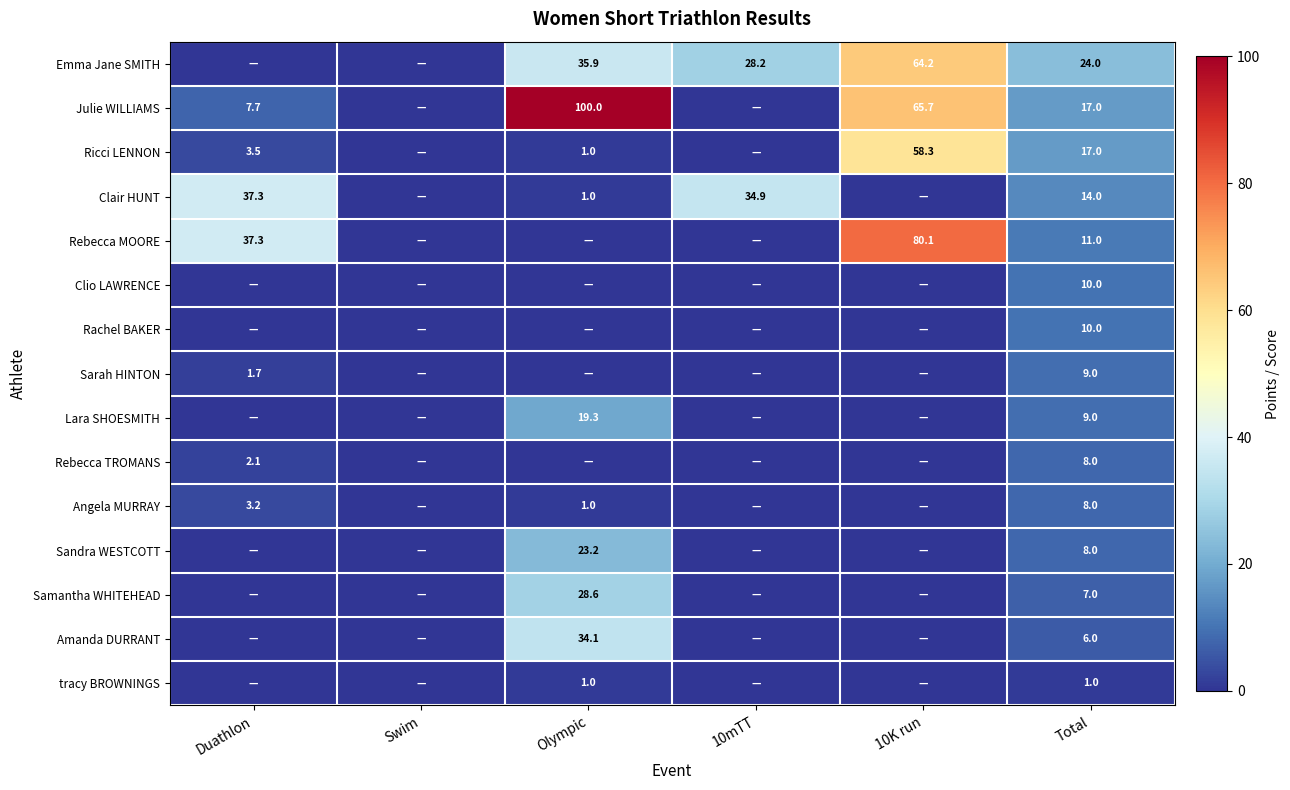

What is the spread (max minus min) of values at Total?

23.0